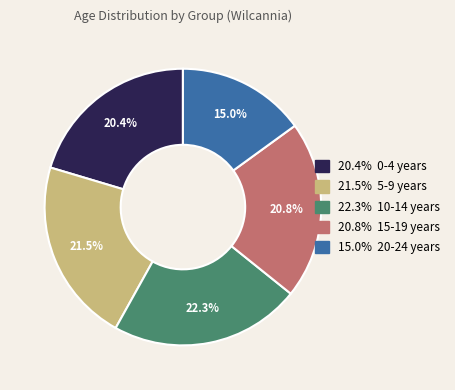

Which slice is the smallest?

20-24 years